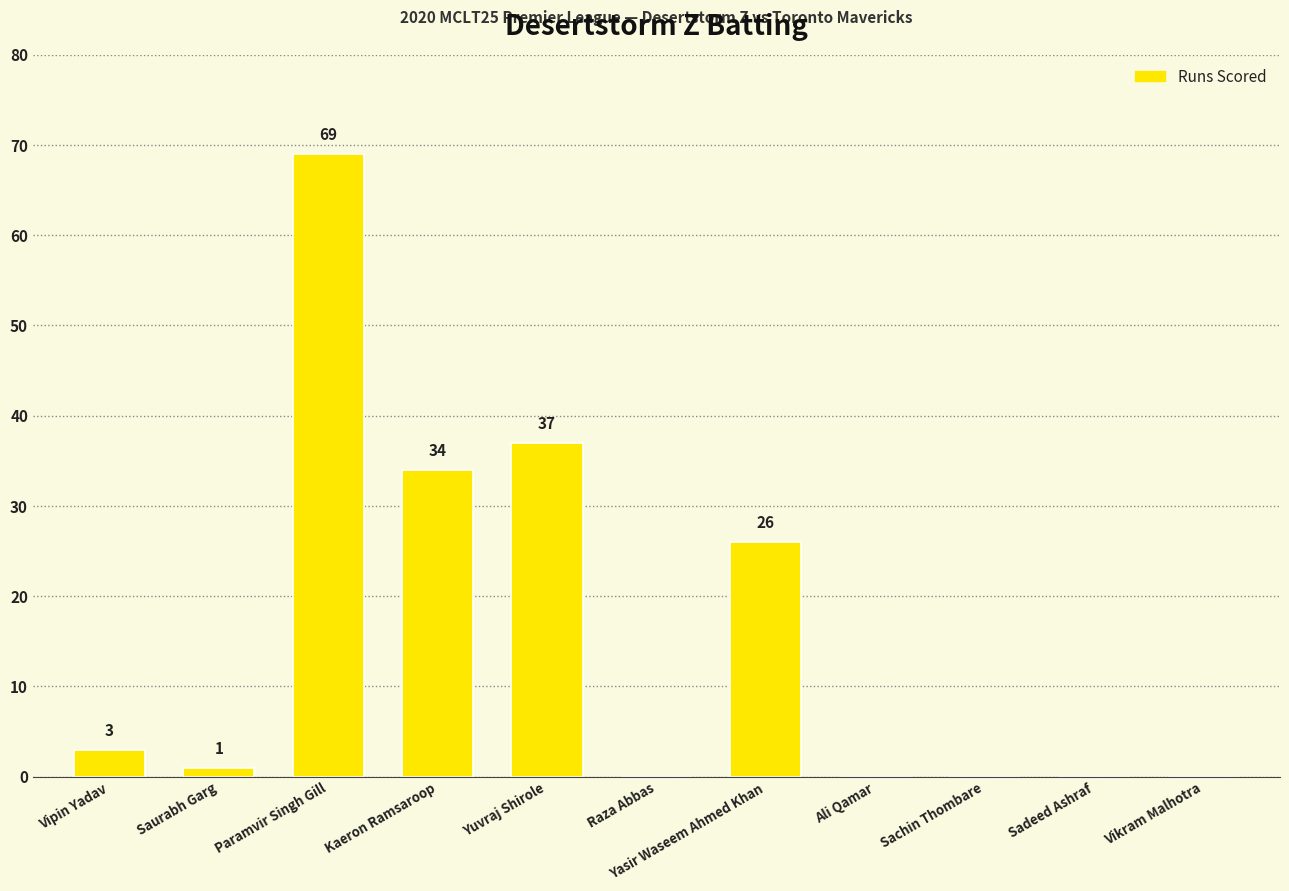

What is the sum of the values at Saurabh Garg and Paramvir Singh Gill?

70